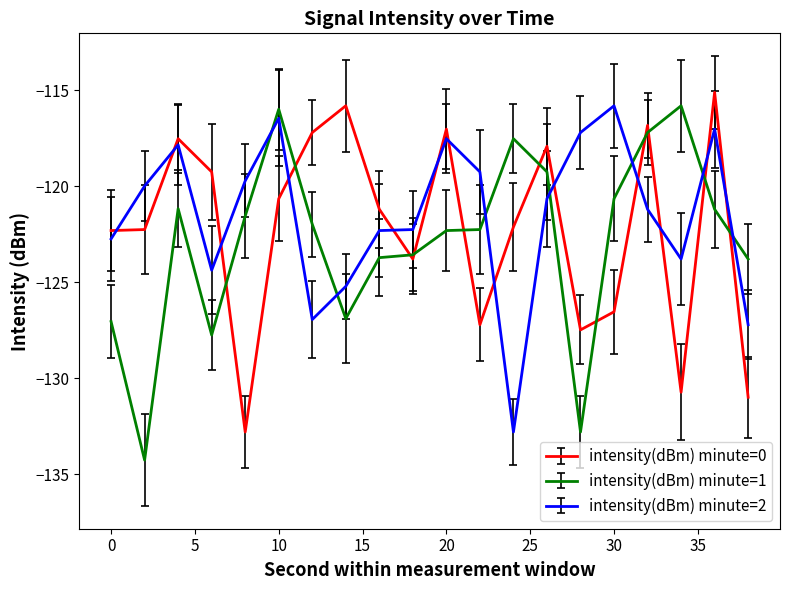

What is the maximum value shown in the chart?

-115.1